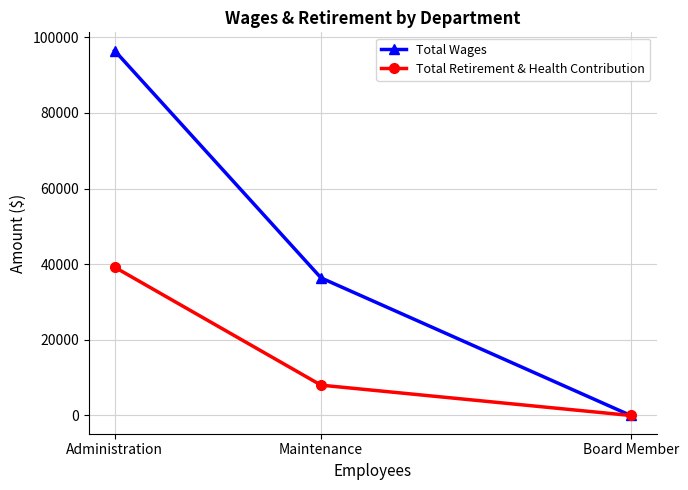

What is the label of the 3rd point from the right?

Administration